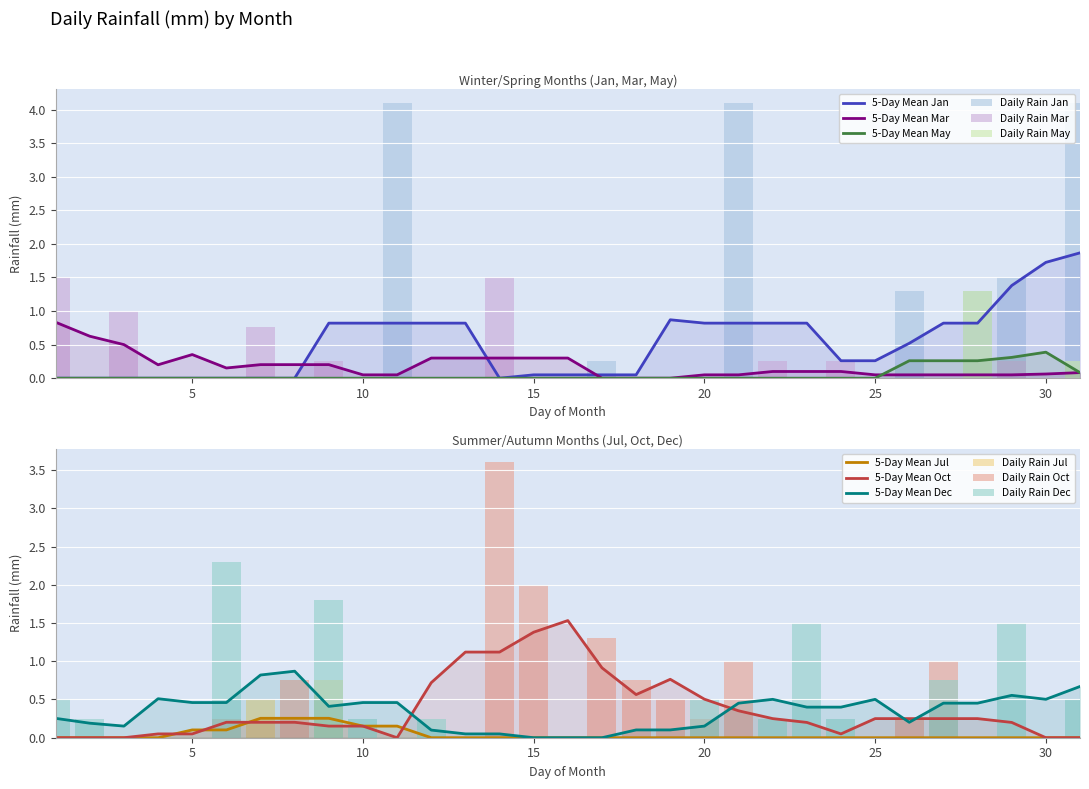

Does the chart contain stacked bars?

No